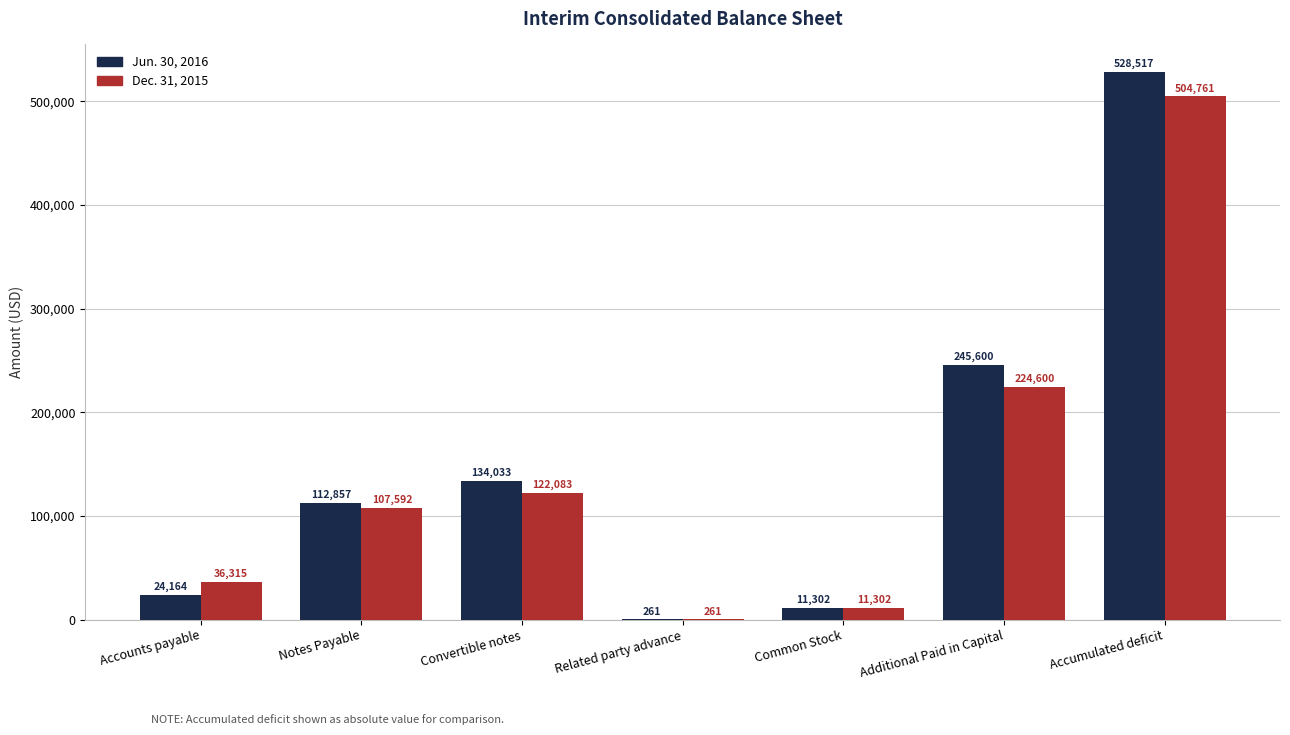

What value does the Dec. 31, 2015 series have at Convertible notes, to the nearest 10?

122080